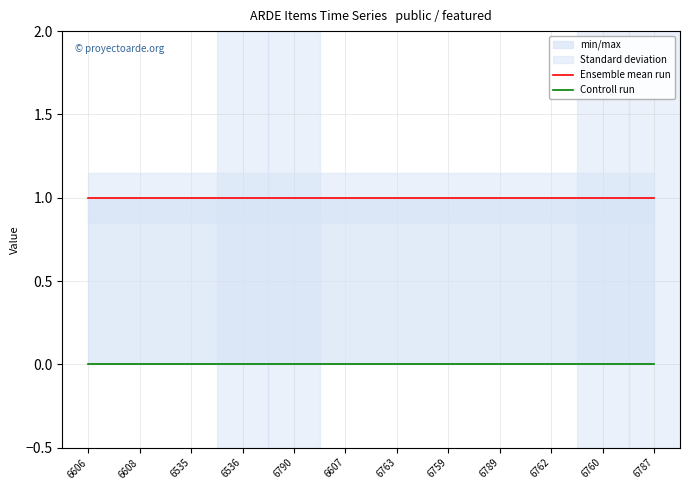

At which category is the sum across all series the highest?

6606